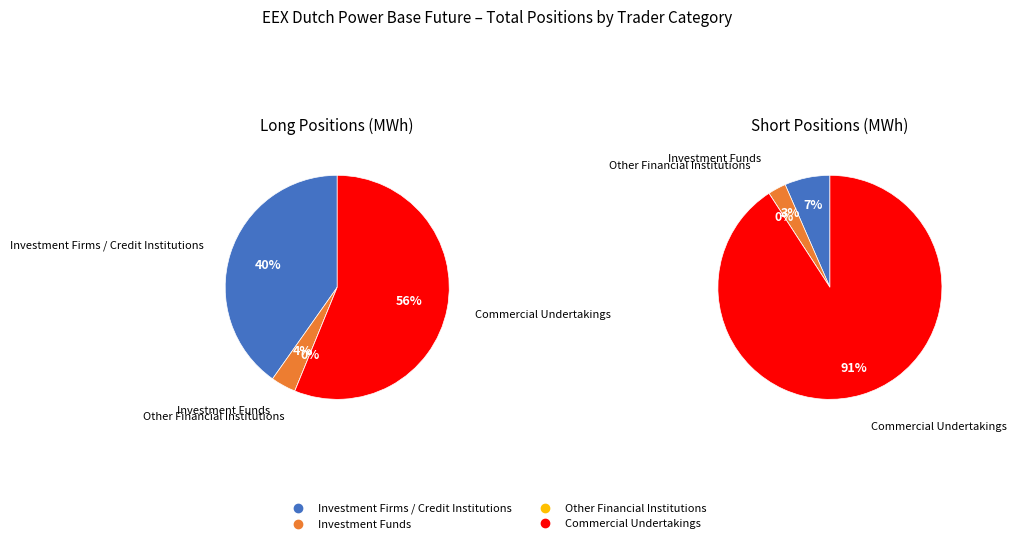

Does Investment Firms / Credit Institutions account for over 50% of the chart?

No